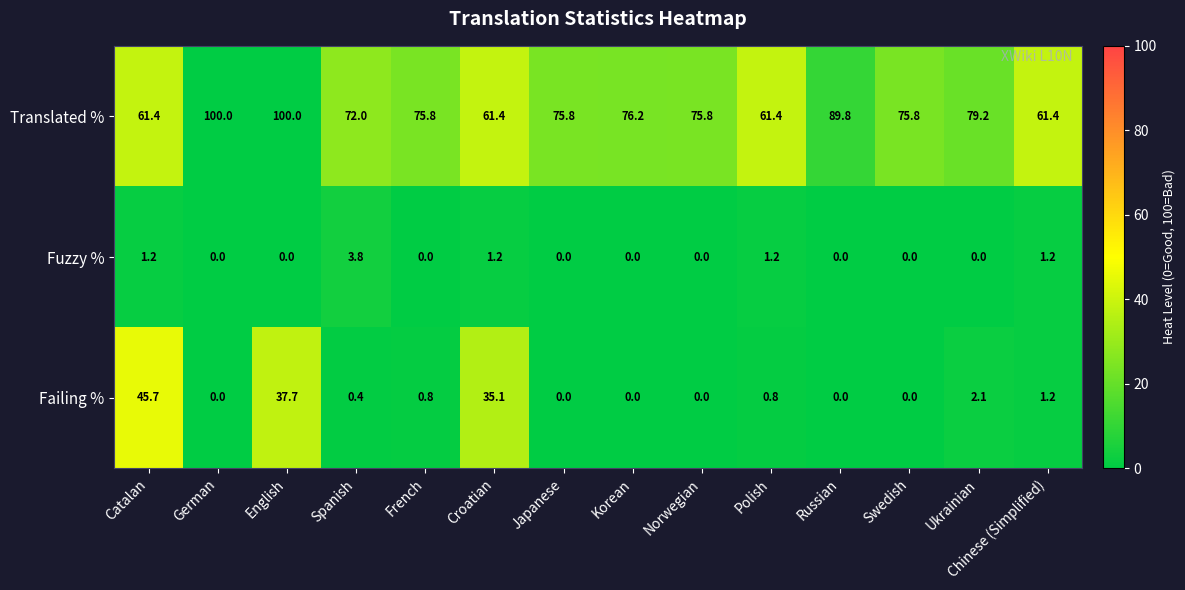

What value does the Translated % series have at Chinese (Simplified)?

61.4